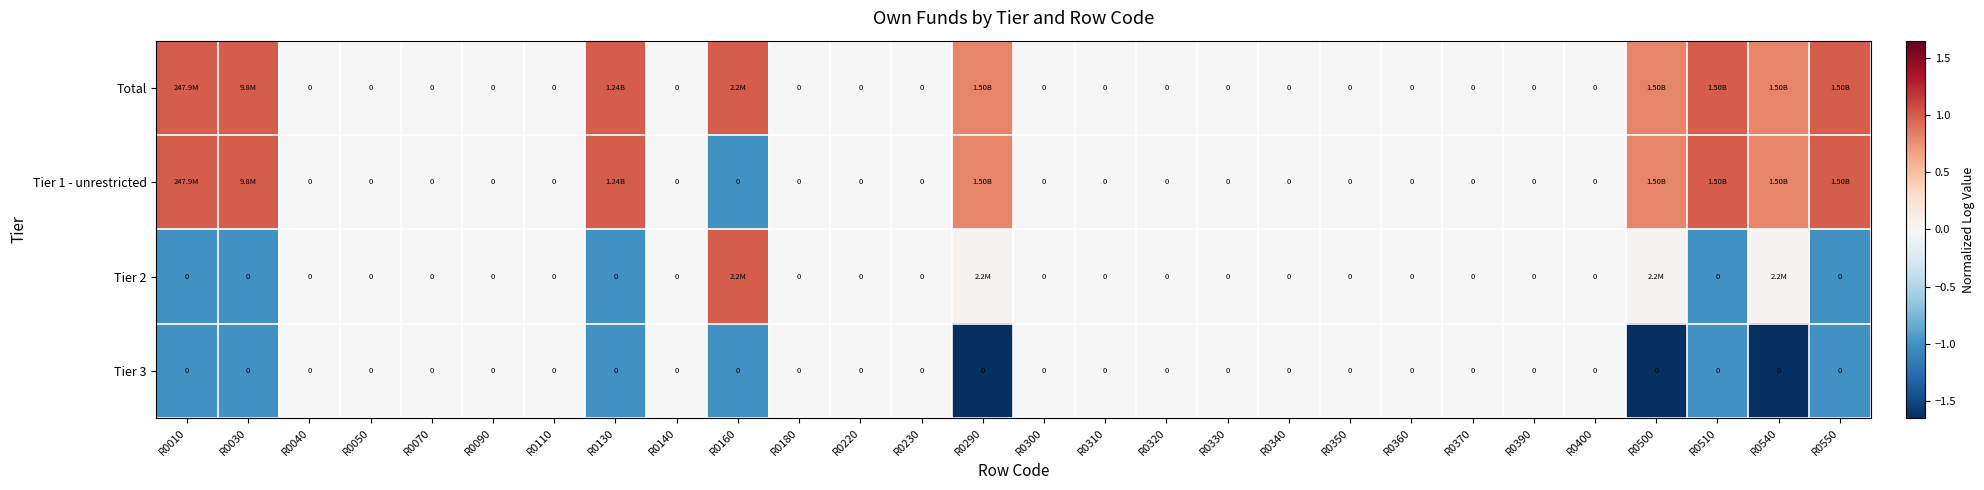

How many values in Tier 1 - unrestricted are above zero?

8